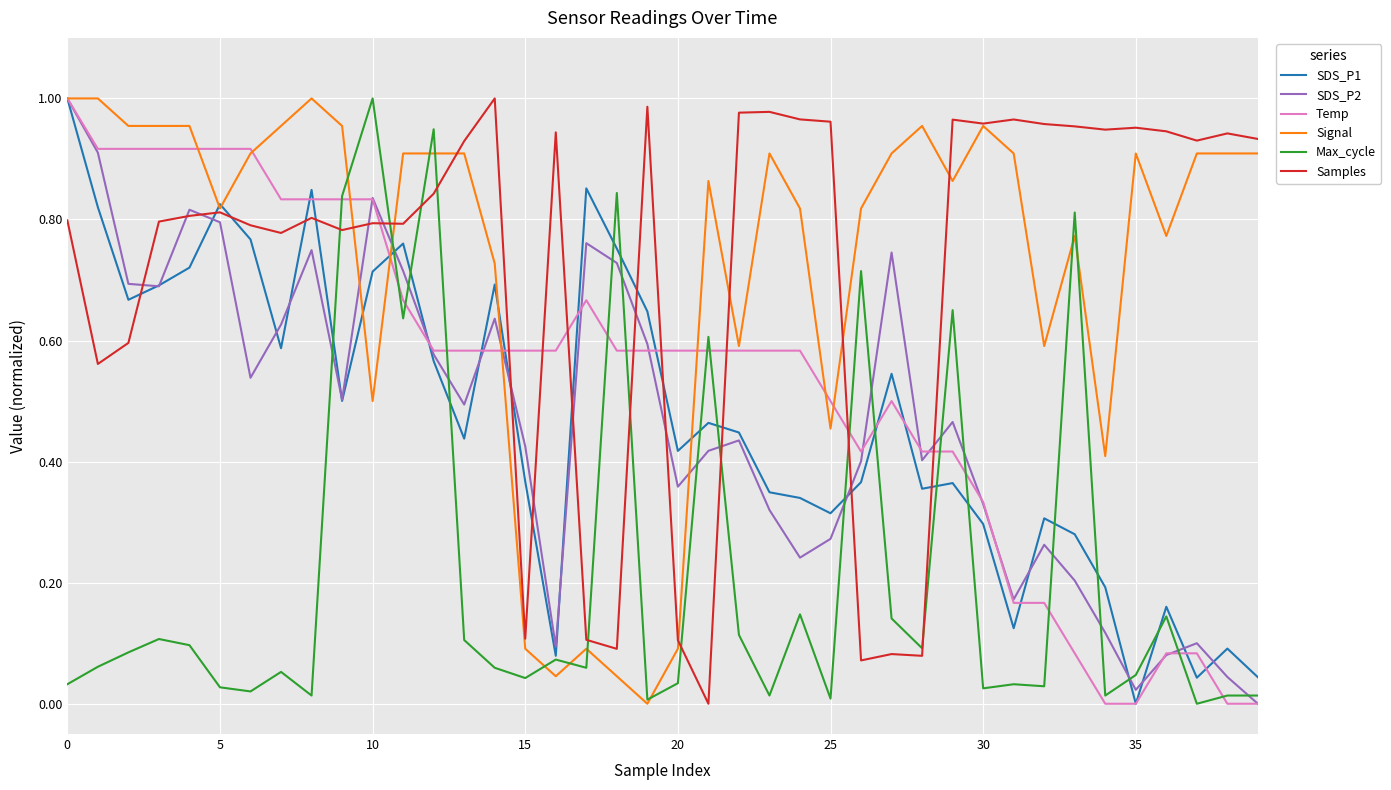

At which label is Signal closest to 0?

19